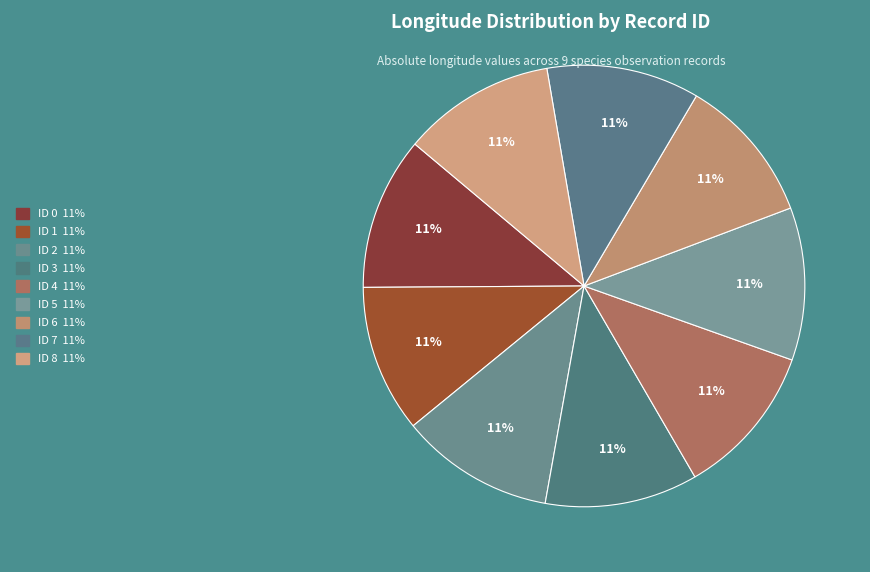

How many slices are in this pie chart?

9